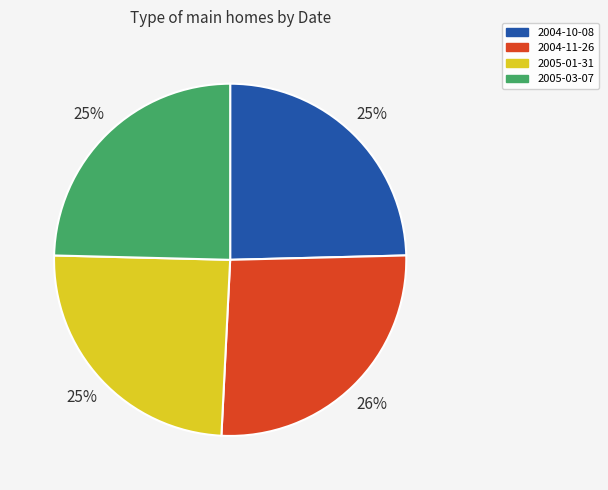

Is it true that 2004-10-08 is 33% of the pie?

False